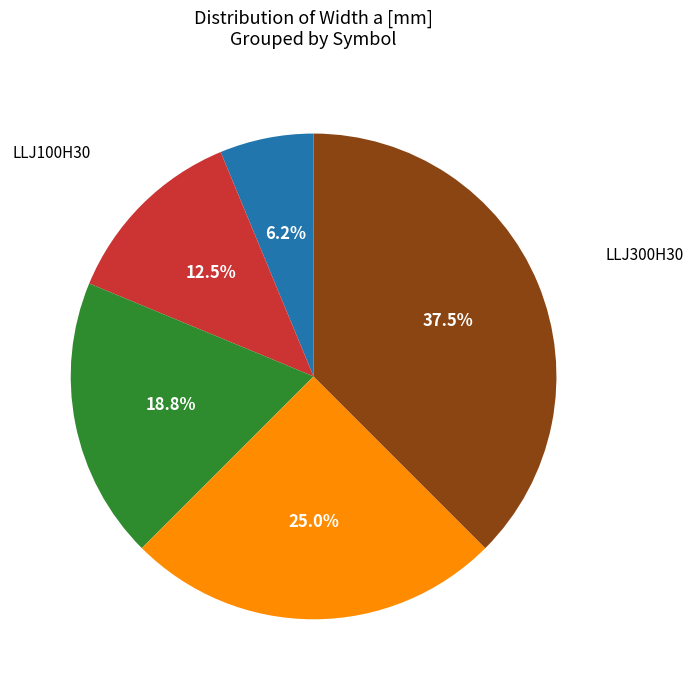

Is there any slice that represents more than half of the pie?

No